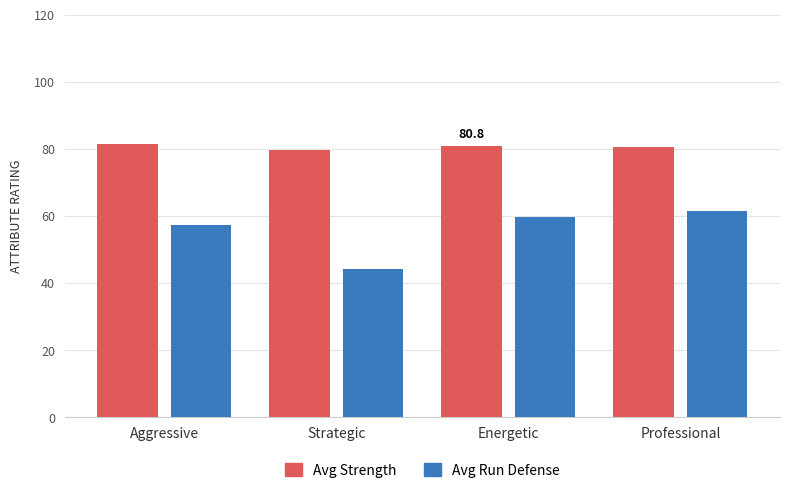

How many values in the Avg Run Defense series exceed 59?

2